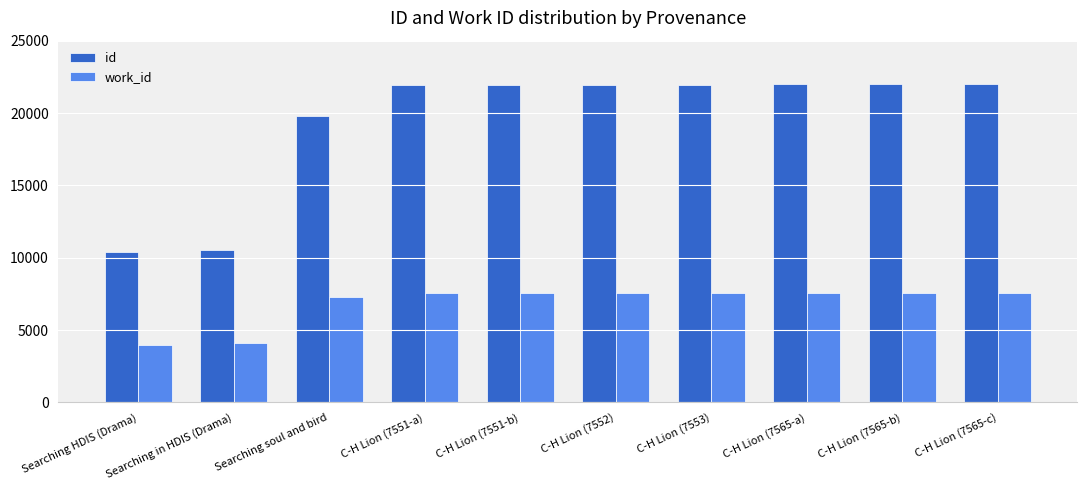

What is the sum of all work_id values?

68259